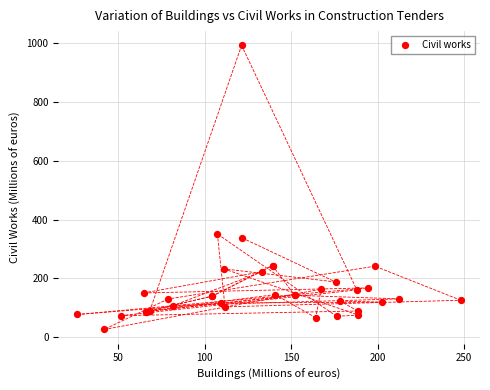

What Y value in the scatter plot is closest to 509?

350.9